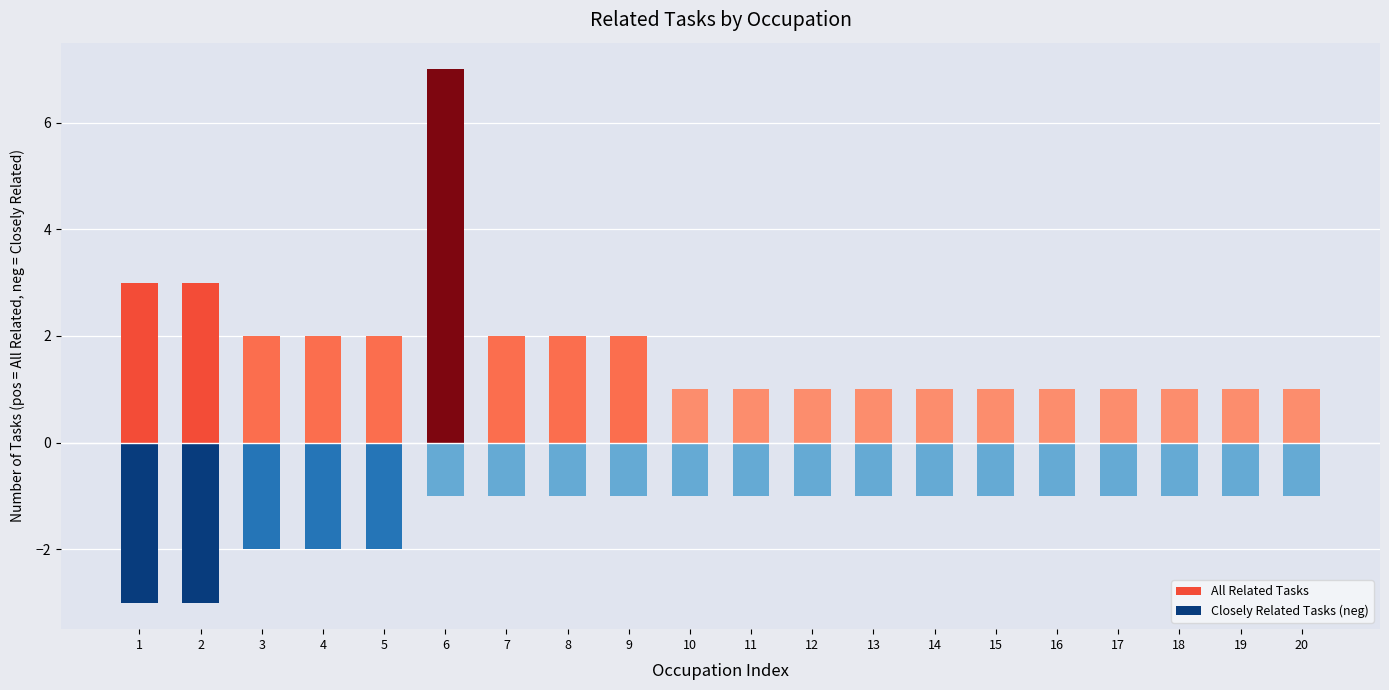

Reading right to left, transcribe all the data shown in this chart.

All Related Tasks: 1	1	1	1	1	1	1	1	1	1	1	2	2	2	7	2	2	2	3	3
Closely Related Tasks (neg): -1	-1	-1	-1	-1	-1	-1	-1	-1	-1	-1	-1	-1	-1	-1	-2	-2	-2	-3	-3